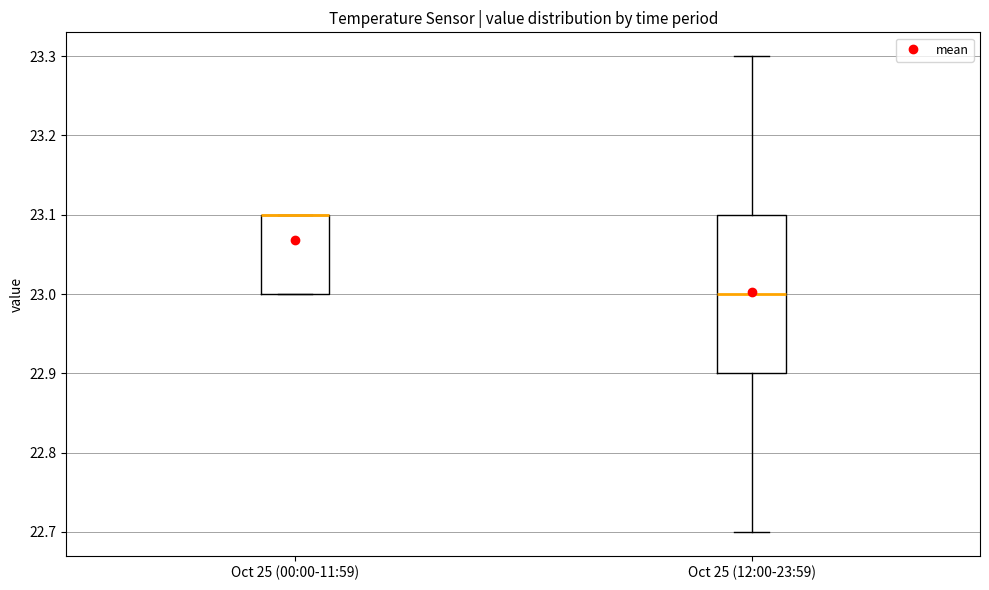

Where is the lower edge of the box for Oct 25 (12:00-23:59) on the y-axis? The values are not printed on the chart, so give them approximately, as read against the axis.

22.9